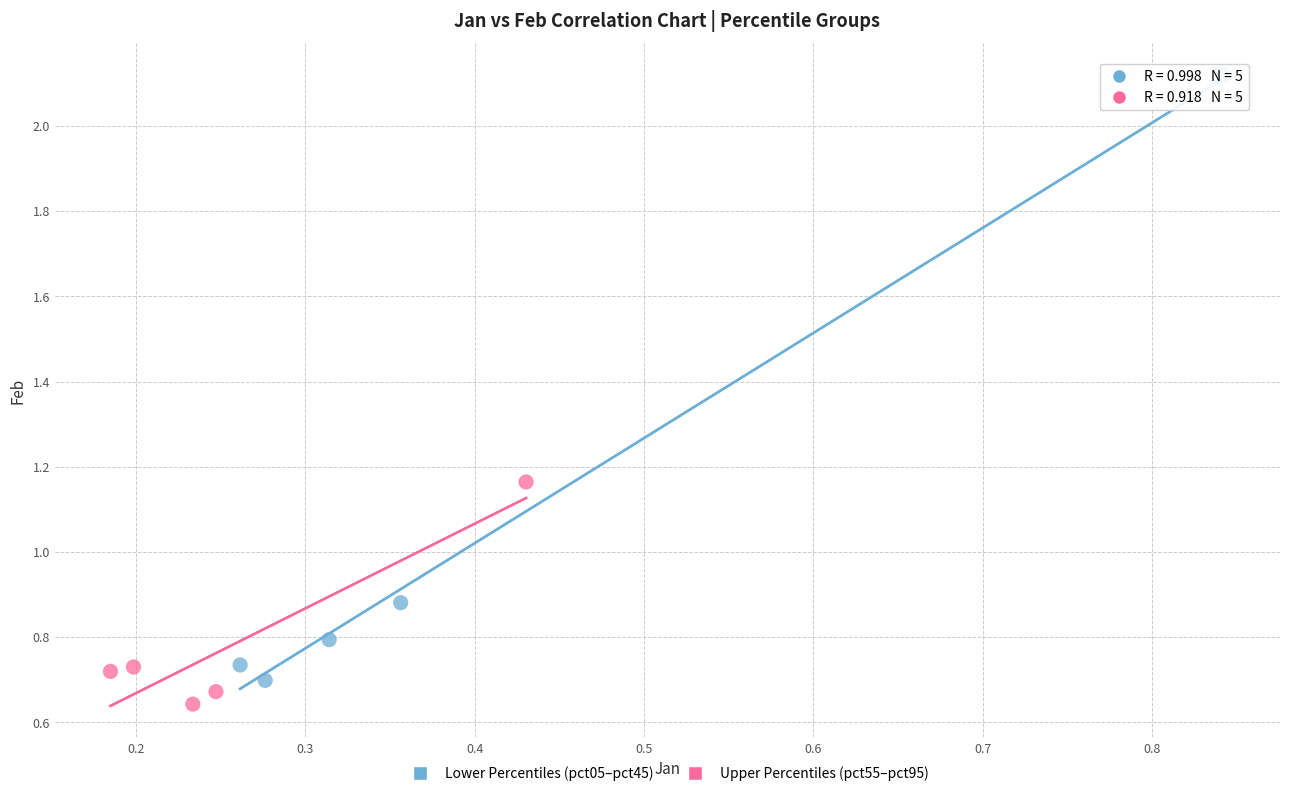

Which series has the widest spread of Y values?

Lower Percentiles (pct05–pct45)